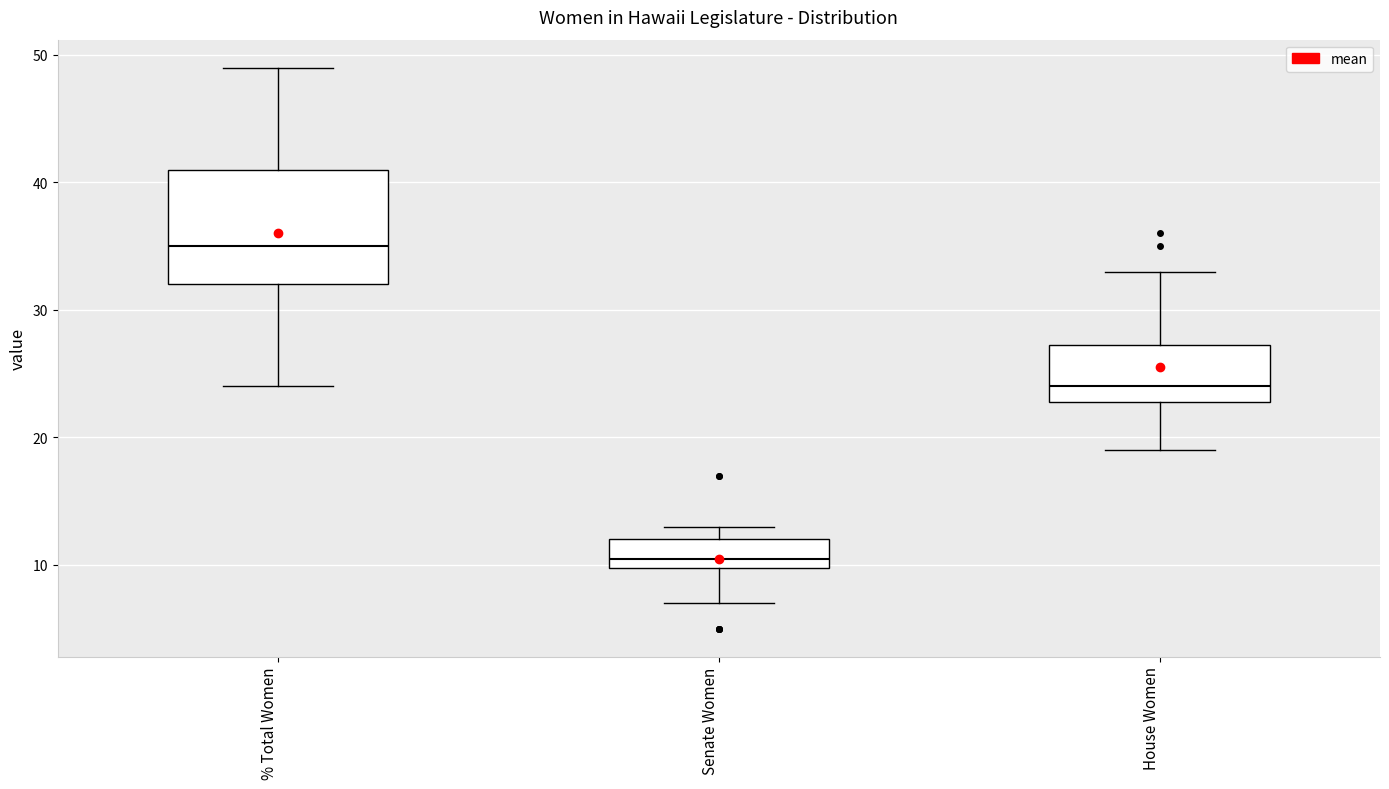

Where is the upper edge of the box for Senate Women on the y-axis? The values are not printed on the chart, so give them approximately, as read against the axis.

12